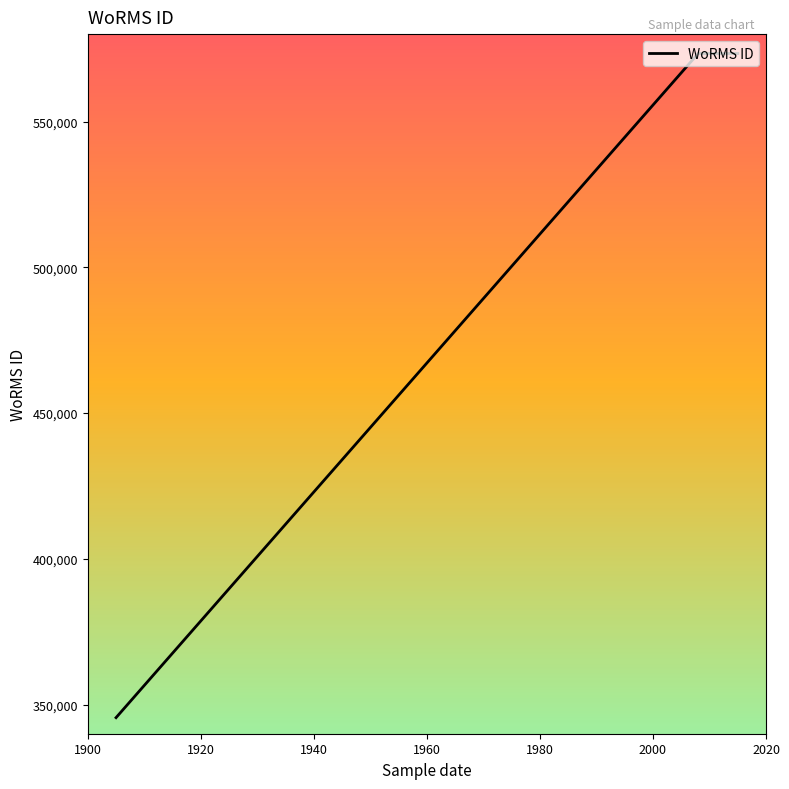

Does the chart display data point markers on the line(s)?

No